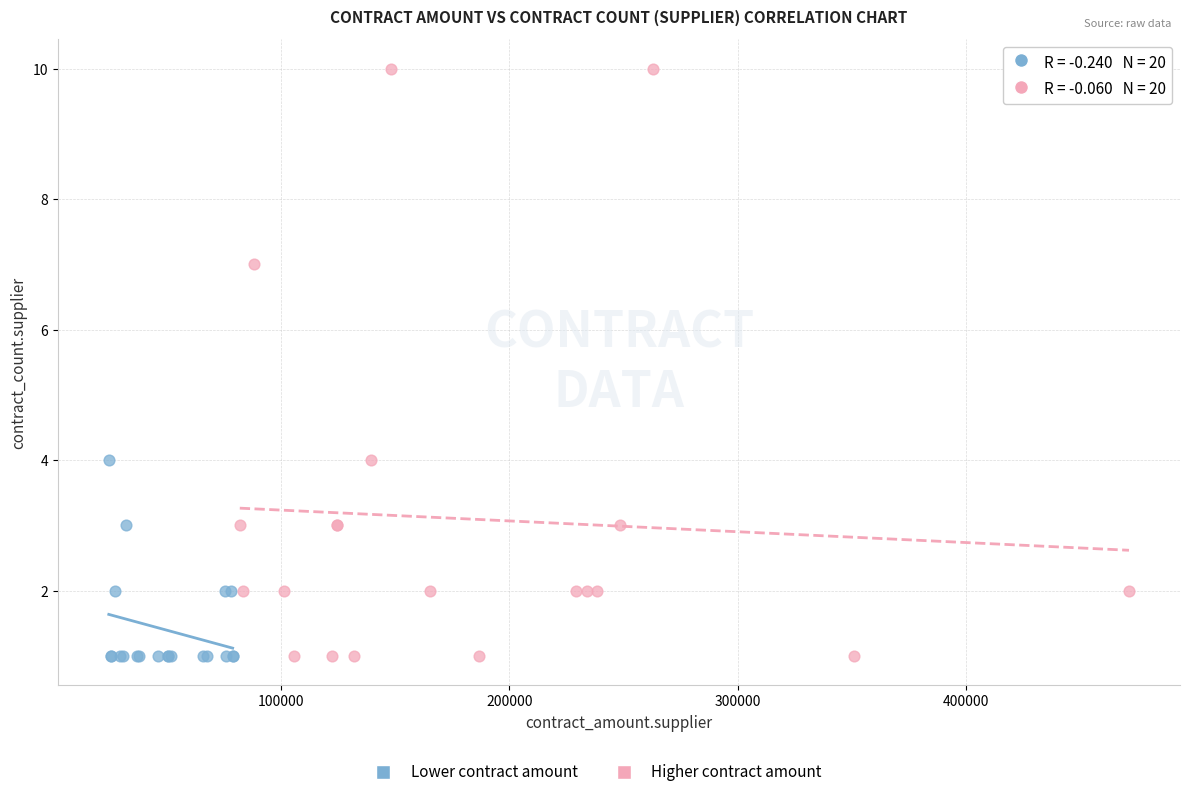

Which series reaches the maximum Y coordinate?

Higher contract amount